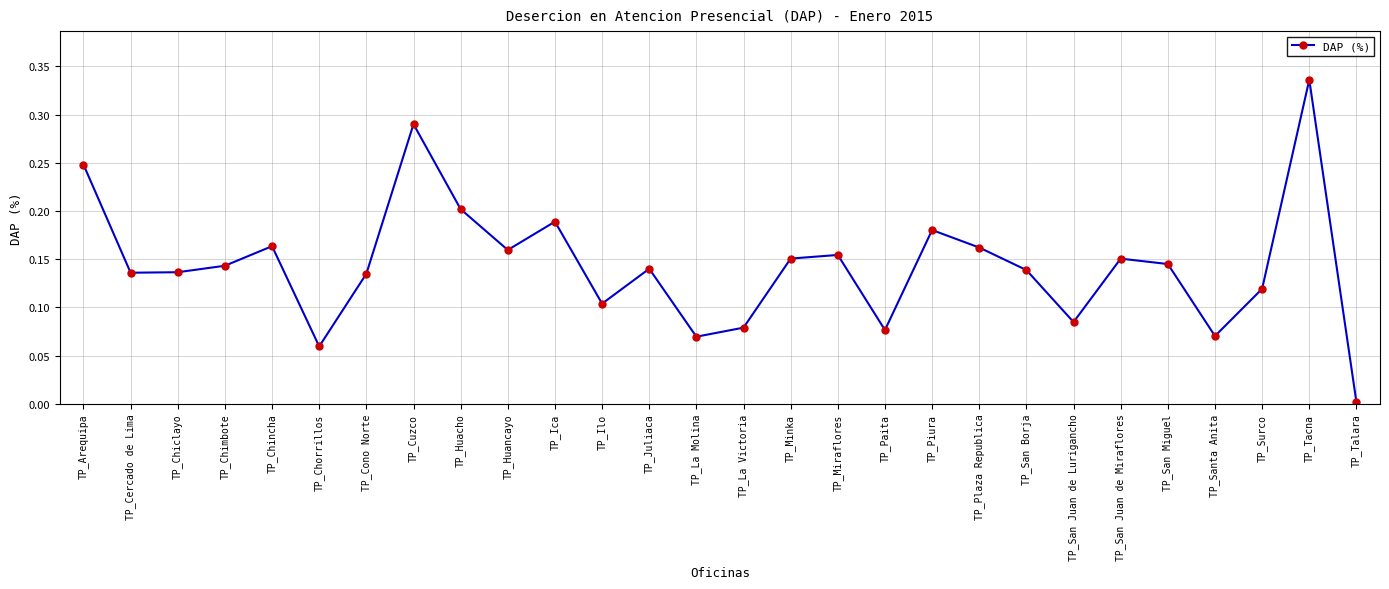

At which label is the value closest to 0?

TP_Talara